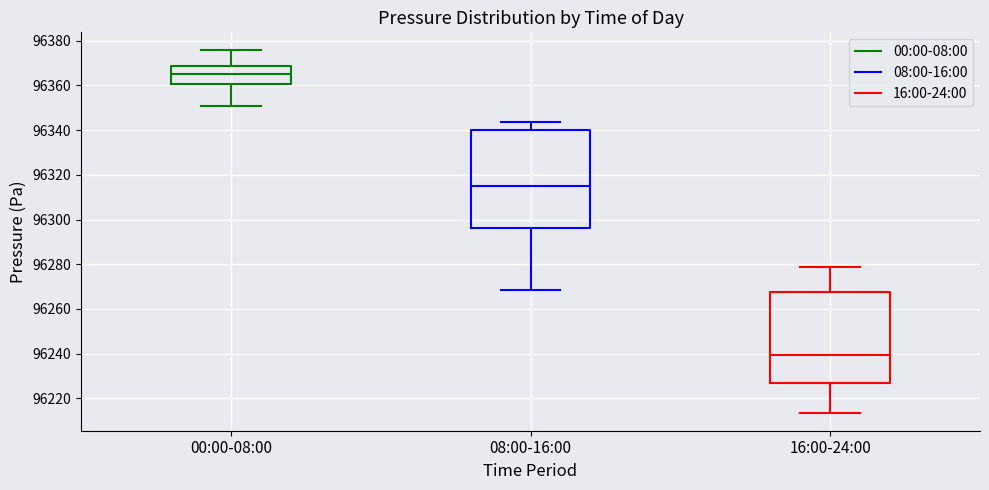

Reading left to right, read every box against the y-axis: the position of its median line, the range the box covers, and the ends of its whiskers. The values are not printed on the chart, so give them approximately, as read against the axis.

00:00-08:00: median 96366, box 96360 to 96368, whiskers 96350 to 96376
08:00-16:00: median 96314, box 96296 to 96340, whiskers 96268 to 96344
16:00-24:00: median 96240, box 96226 to 96268, whiskers 96214 to 96278